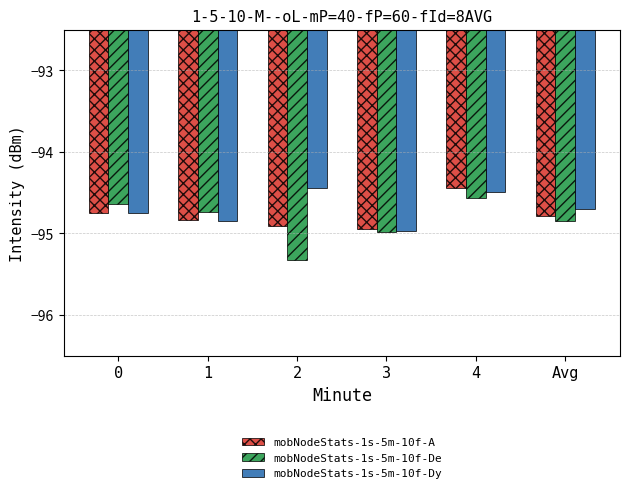

Is the value of mobNodeStats-1s-5m-10f-A at Avg greater than the value of mobNodeStats-1s-5m-10f-Dy at 3?

Yes